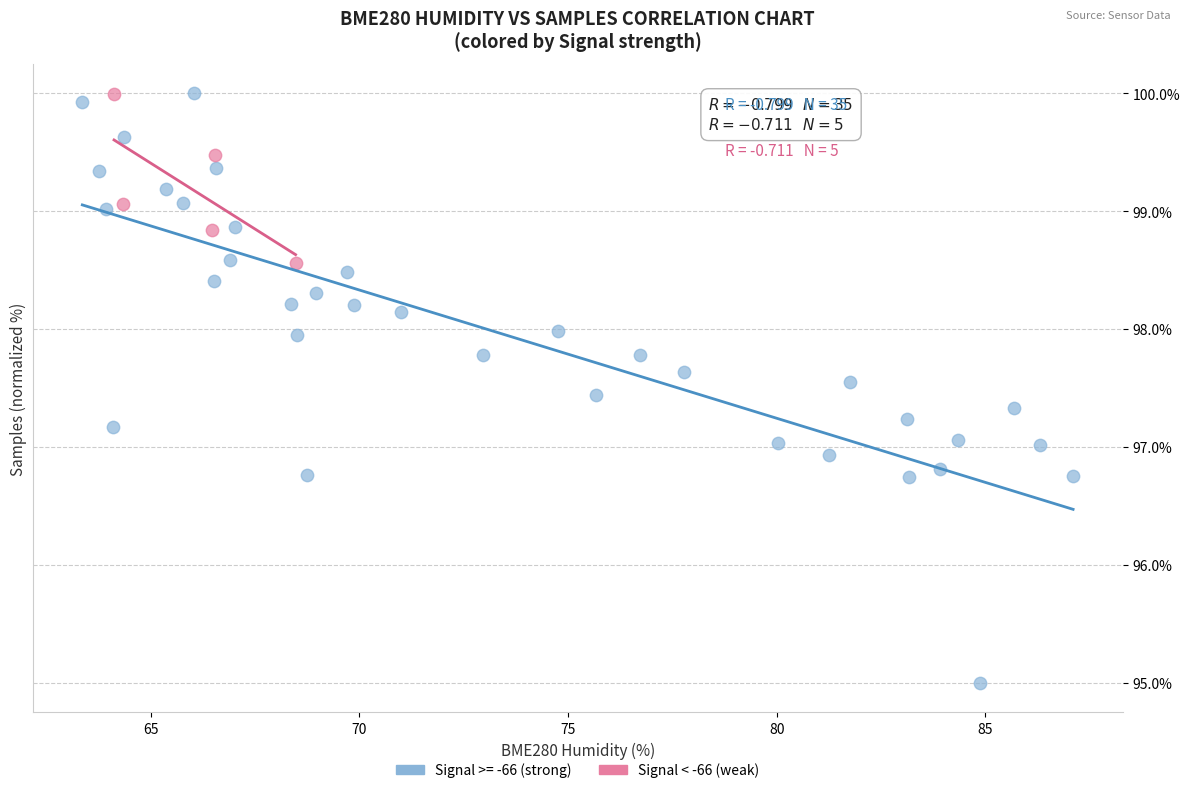

Which series reaches the minimum Y coordinate?

Signal >= -66 (strong)